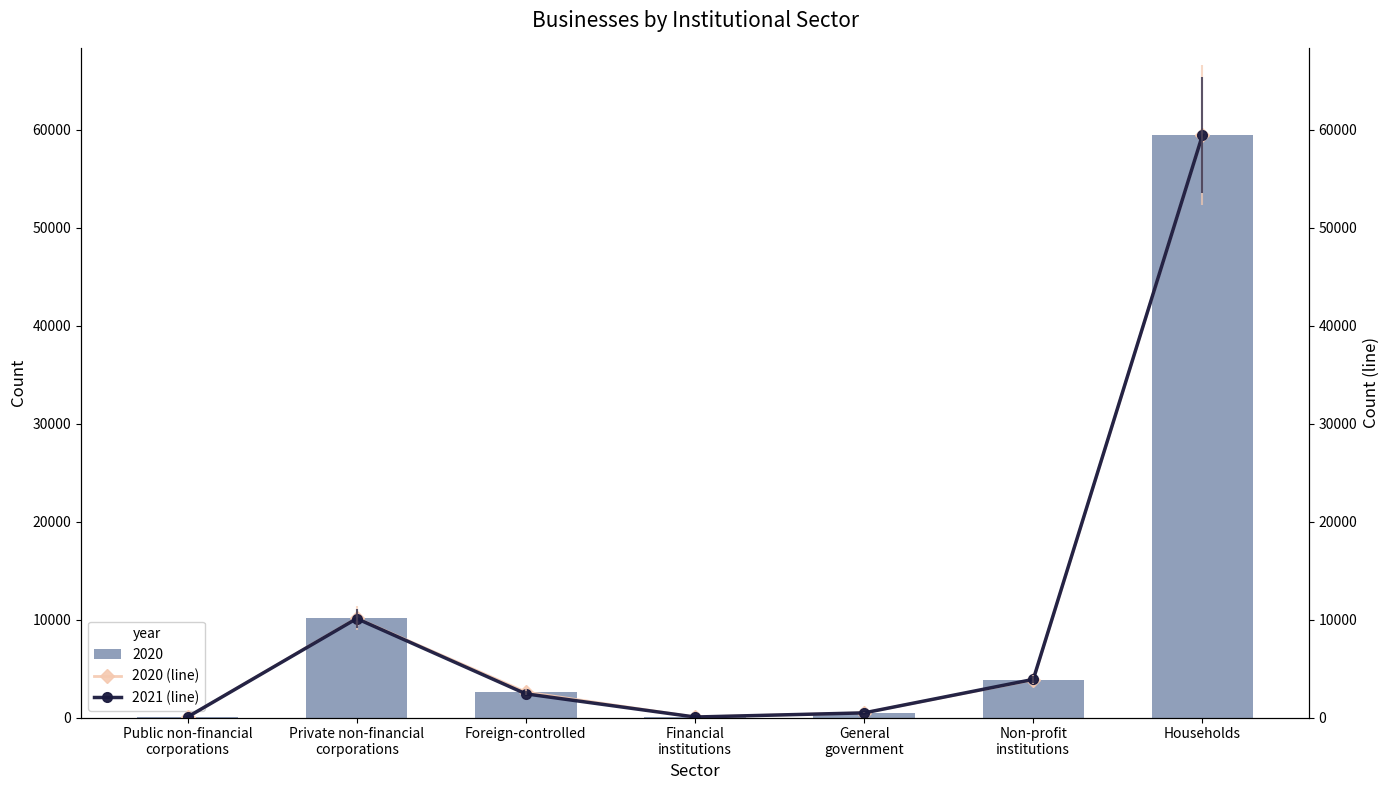

What is the difference between the second highest and second lowest values in the 2021 (line) series?

10044